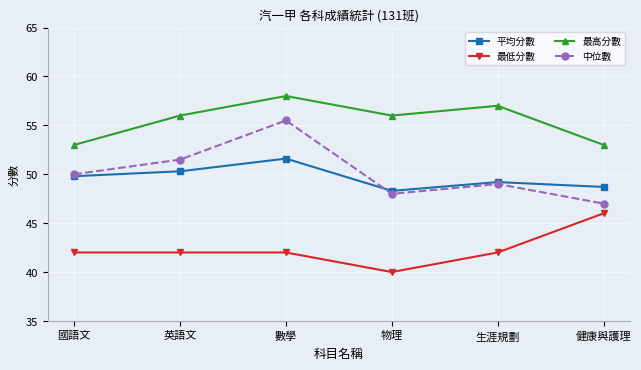

Reading left to right, extract all data points from this chart.

平均分數: 49.8	50.3	51.6	48.3	49.2	48.7
最低分數: 42.0	42.0	42.0	40.0	42.0	46.0
最高分數: 53.0	56.0	58.0	56.0	57.0	53.0
中位數: 50.0	51.5	55.5	48.0	49.0	47.0